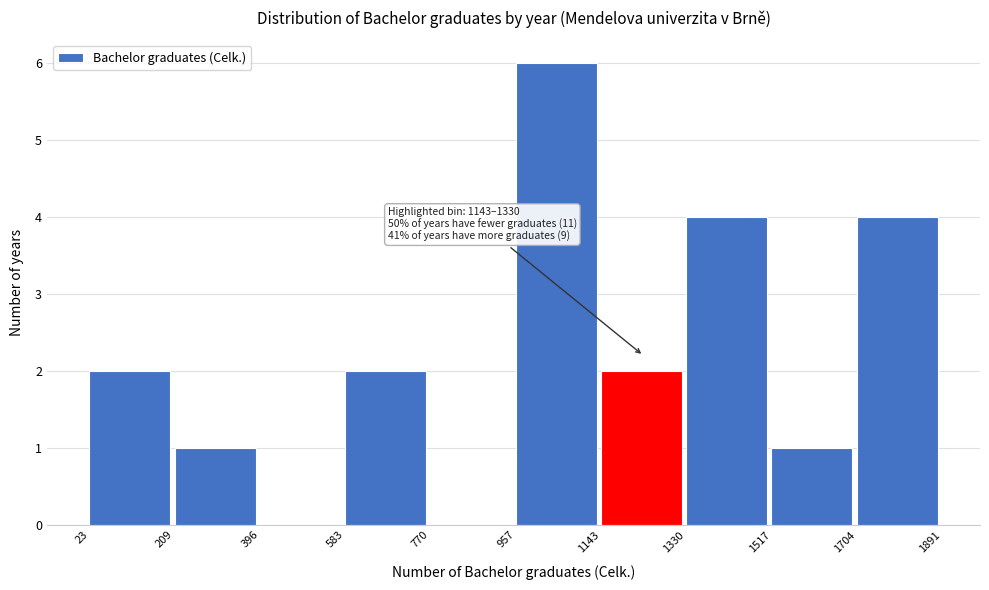

Over which range of the x-axis is the bar tallest?

957 to 1143